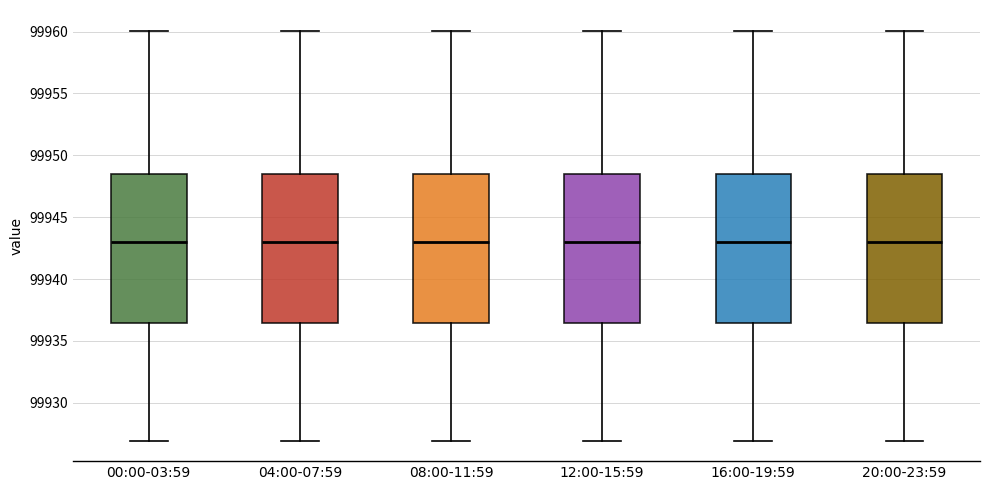

Reading left to right, transcribe this box plot: for each box, give where its median line is, the range the box spans, and where its two whiskers end, as read against the y-axis. The values are not printed on the chart, so give them approximately, as read against the axis.

00:00-03:59: median 99943.0, box 99936.5 to 99948.5, whiskers 99927.0 to 99960.0
04:00-07:59: median 99943.0, box 99936.5 to 99948.5, whiskers 99927.0 to 99960.0
08:00-11:59: median 99943.0, box 99936.5 to 99948.5, whiskers 99927.0 to 99960.0
12:00-15:59: median 99943.0, box 99936.5 to 99948.5, whiskers 99927.0 to 99960.0
16:00-19:59: median 99943.0, box 99936.5 to 99948.5, whiskers 99927.0 to 99960.0
20:00-23:59: median 99943.0, box 99936.5 to 99948.5, whiskers 99927.0 to 99960.0